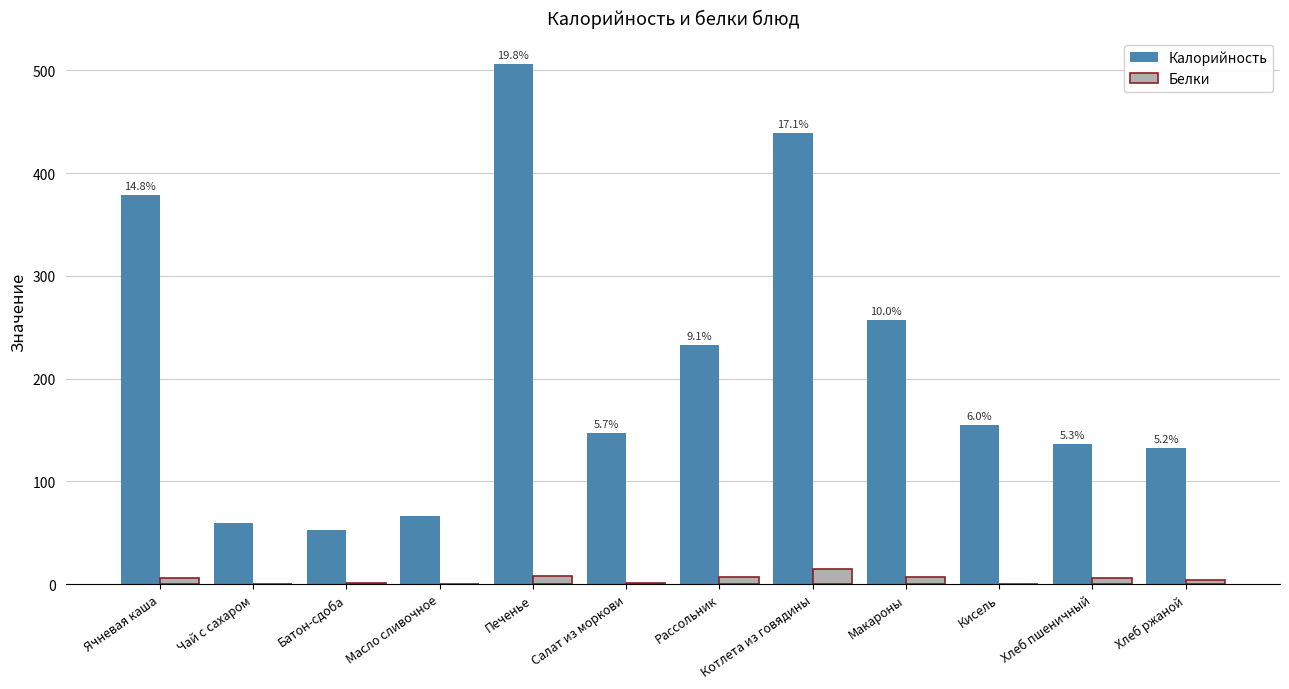

Which series changed the most between Чай с сахаром and Рассольник?

Калорийность